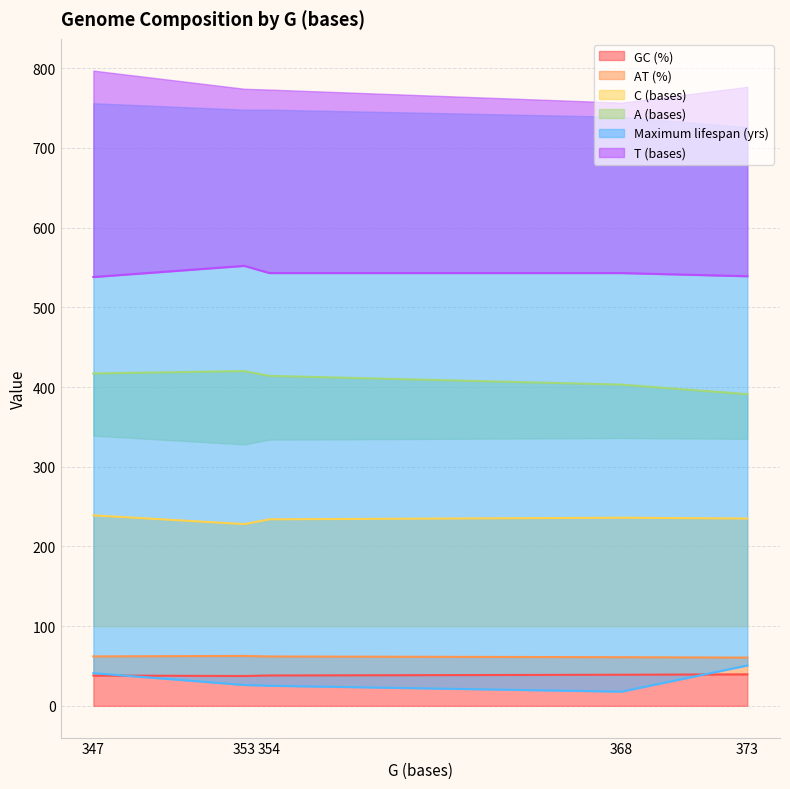

Is it true that Maximum lifespan (yrs) equals 27.3 at 368?

False